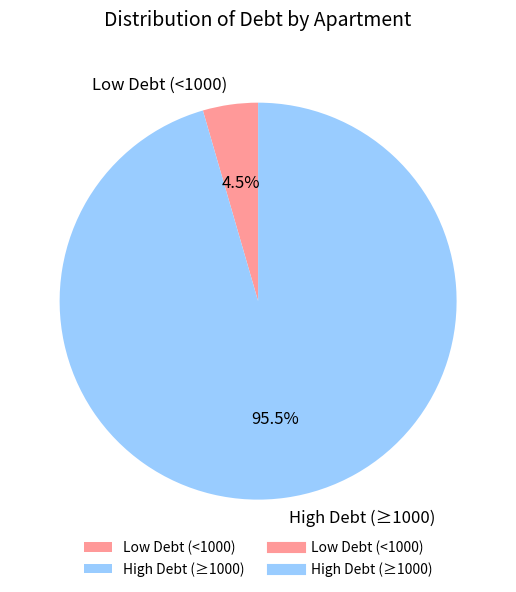

How many segments does this pie chart have?

2